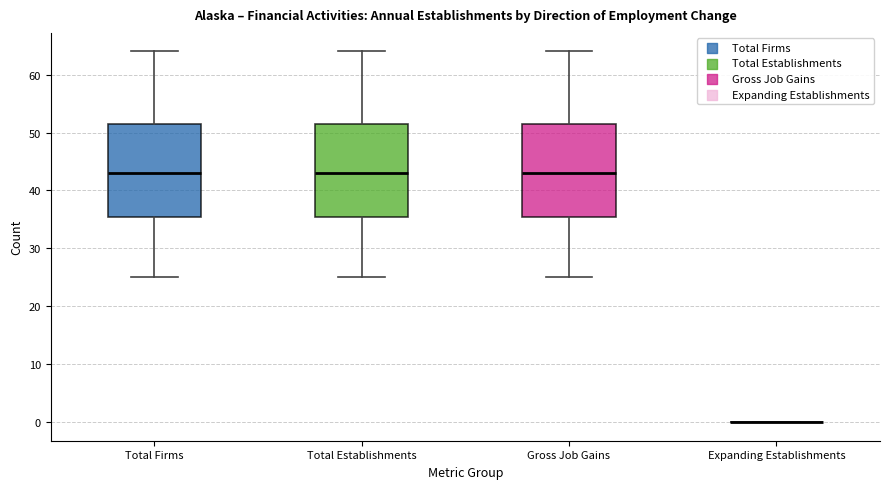

Where does the upper whisker of the box for Total Establishments end on the y-axis? The values are not printed on the chart, so give them approximately, as read against the axis.

64